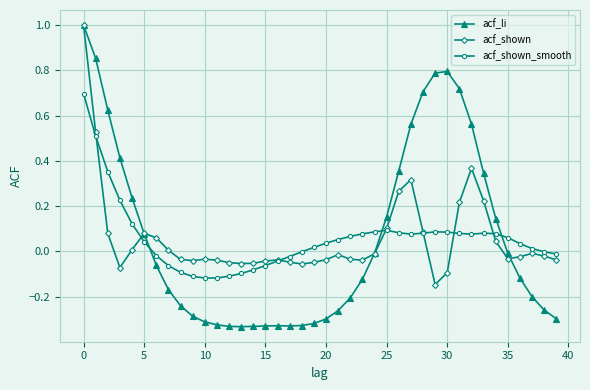

True or false: acf_shown_smooth has more than 2 interior local peaks.

True